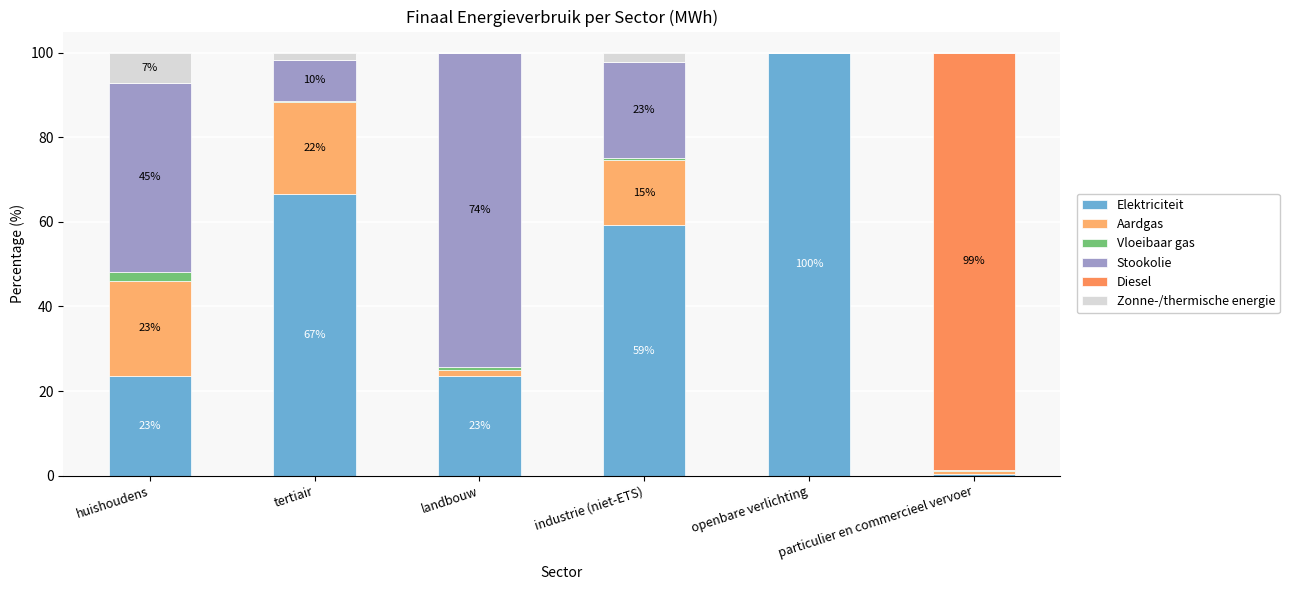

At which category is the sum across all series the highest?

landbouw